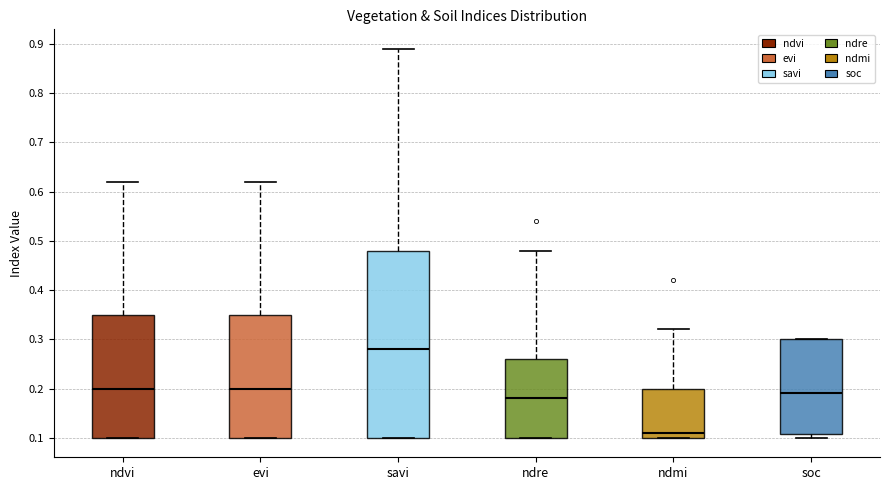

Comparing the boxes themselves (not the whiskers), which one is the tallest?

savi